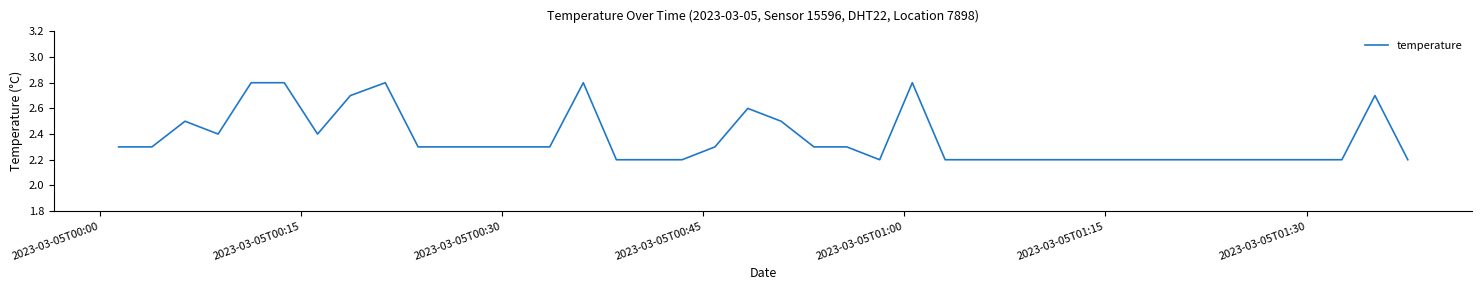

What is the difference between the maximum and minimum values?

0.6